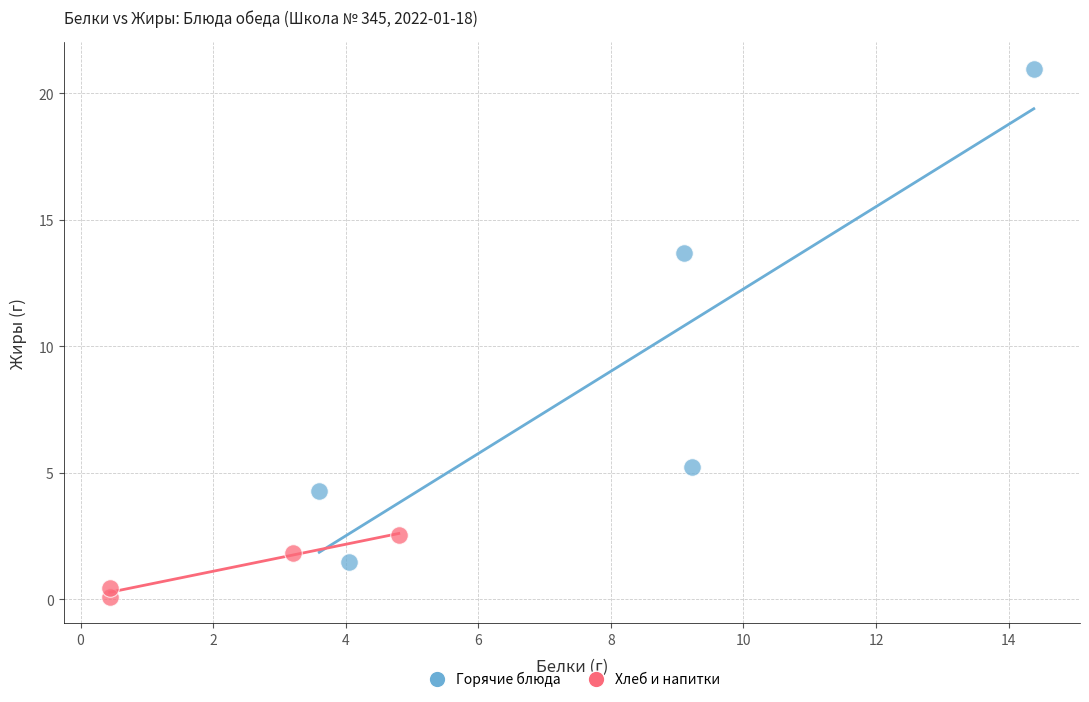

Which series reaches the maximum Y coordinate?

Горячие блюда